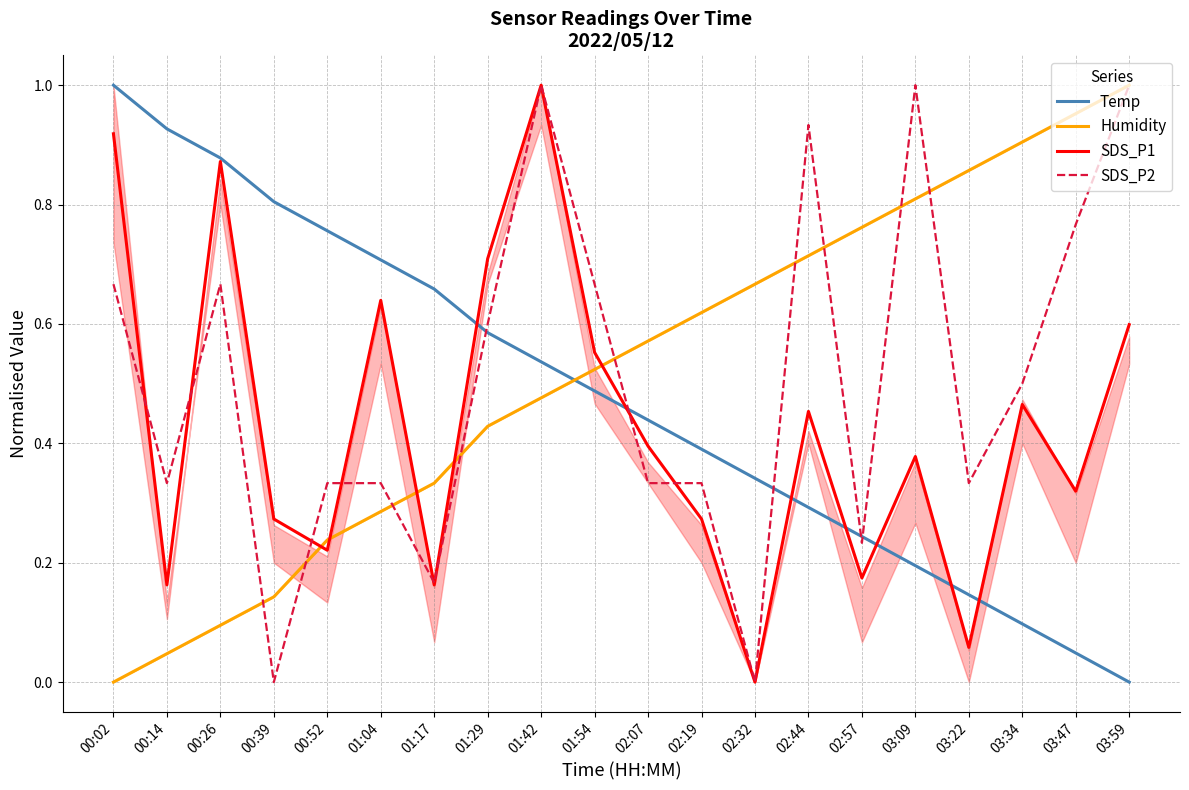

Rank the series by their maximum value, from lowest to highest.

SDS_P2, SDS_P1, Humidity, Temp